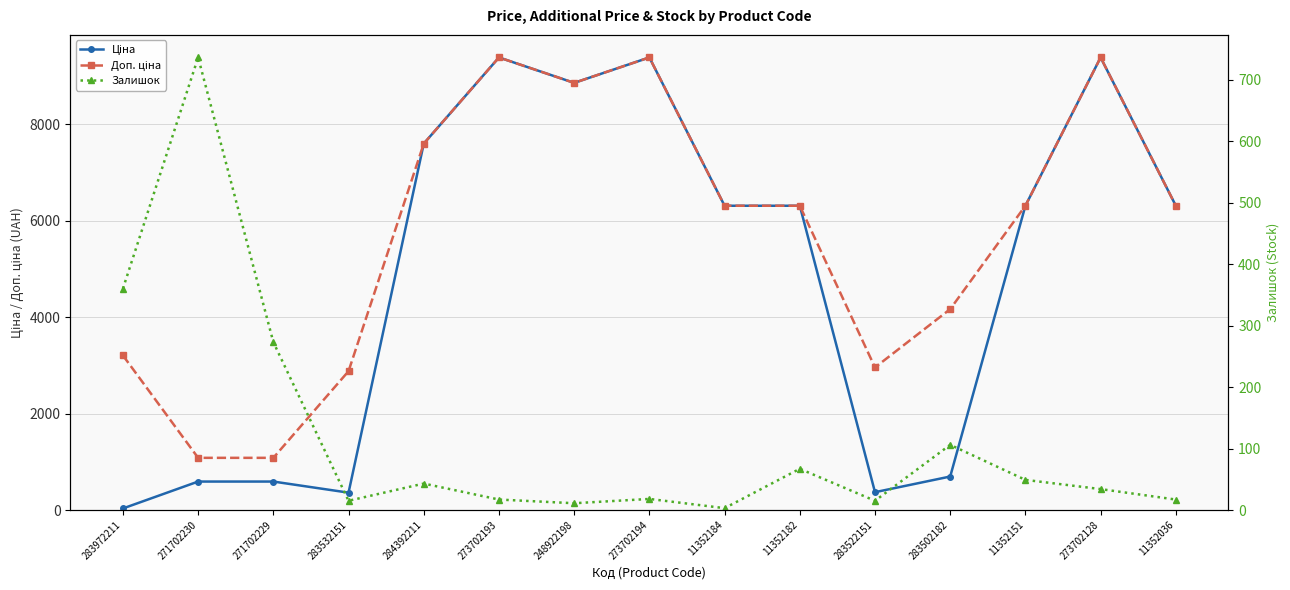

Rank the series at 11352151 from lowest to highest value.

Залишок, Ціна, Доп. ціна